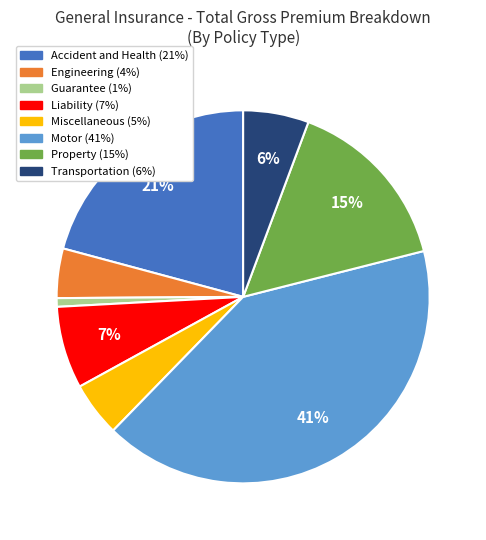

What percentage is the Engineering slice, to the nearest percent?

4%